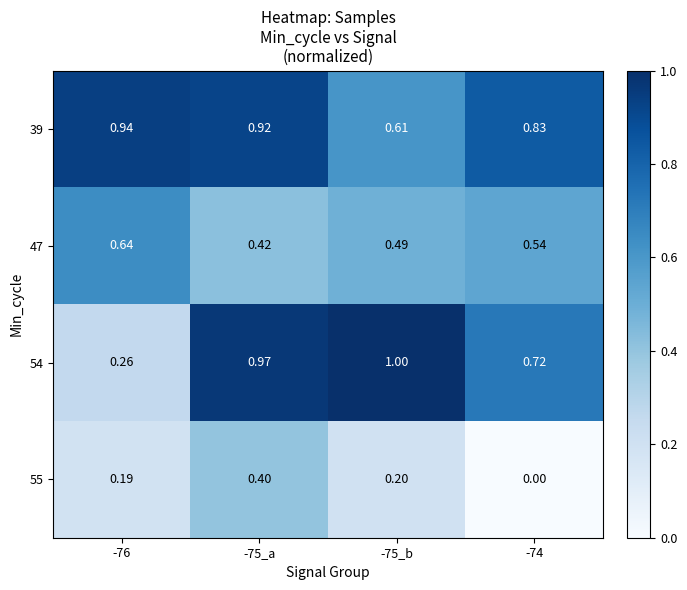

Is the value of 54 at -75_b greater than the value of 55 at -75_b?

Yes